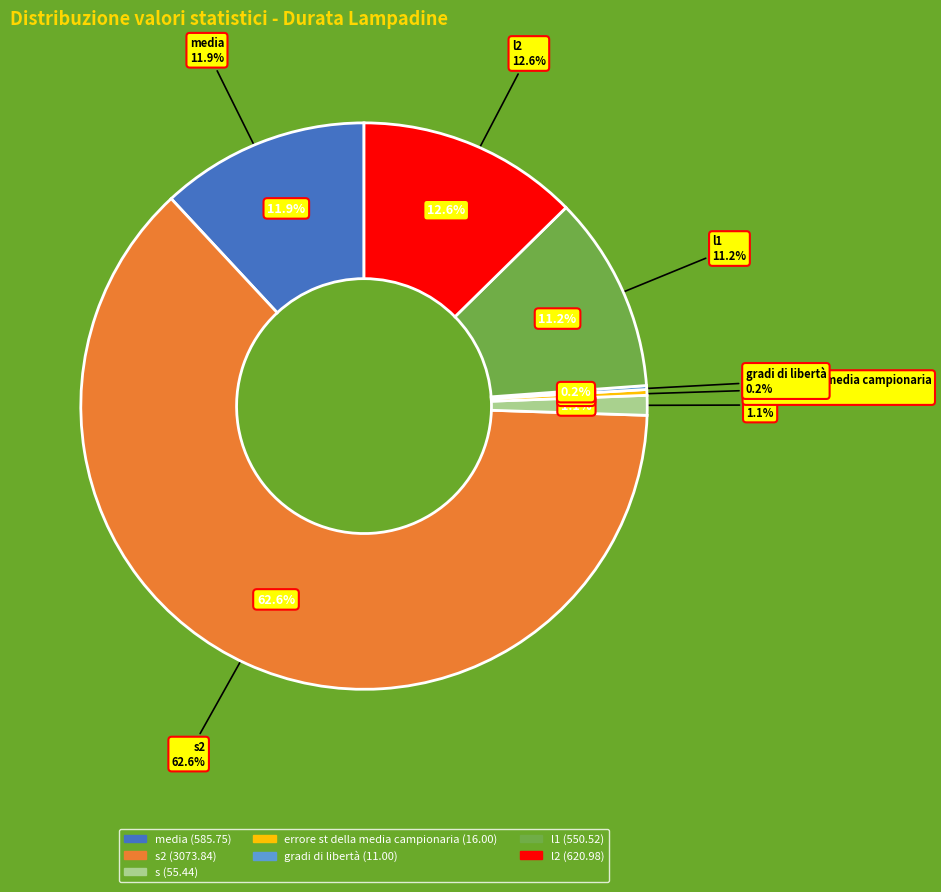

To the nearest percent, what is the average slice percentage?

14%